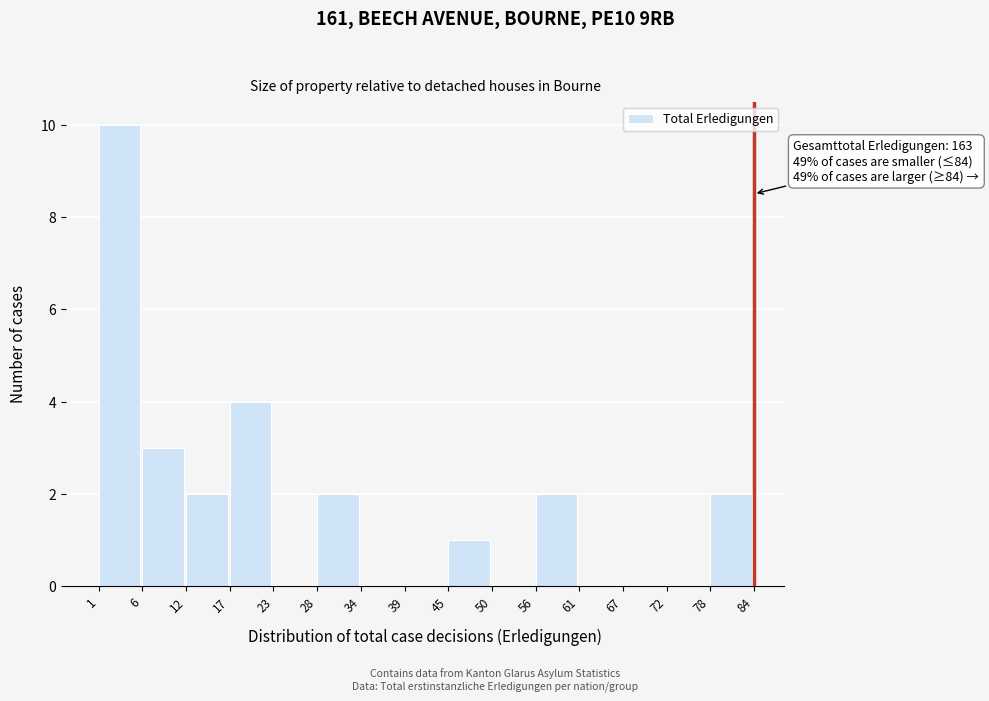

Reading left to right, extract all data points from this chart.

1=10	6=3	12=2	17=4	23=0	28=2	34=0	39=0	45=1	50=0	56=2	61=0	67=0	72=0	78=2